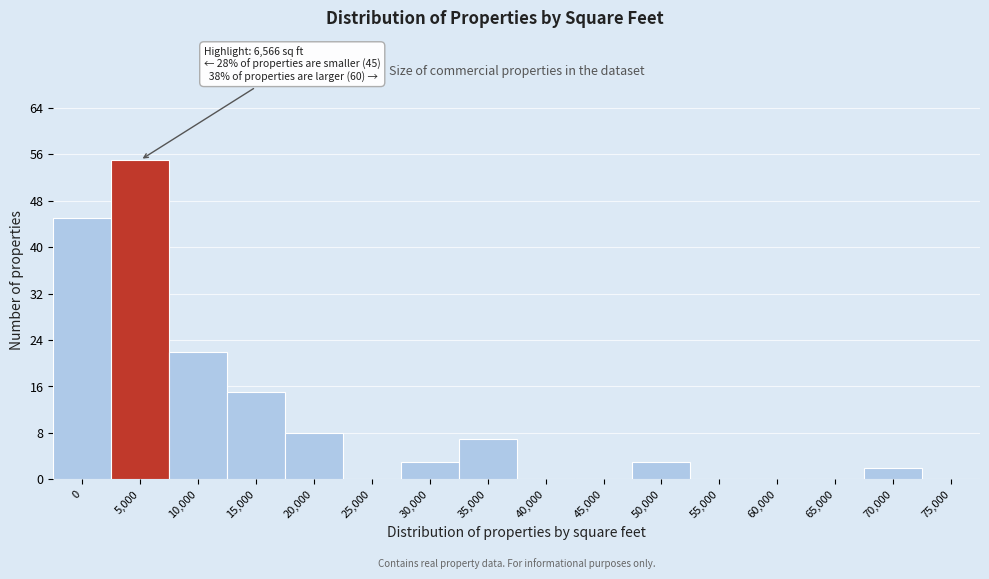

Reading left to right, transcribe all the data shown in this chart.

0=45	5,000=55	10,000=22	15,000=15	20,000=8	25,000=0	30,000=3	35,000=7	40,000=0	45,000=0	50,000=3	55,000=0	60,000=0	65,000=0	70,000=2	75,000=0